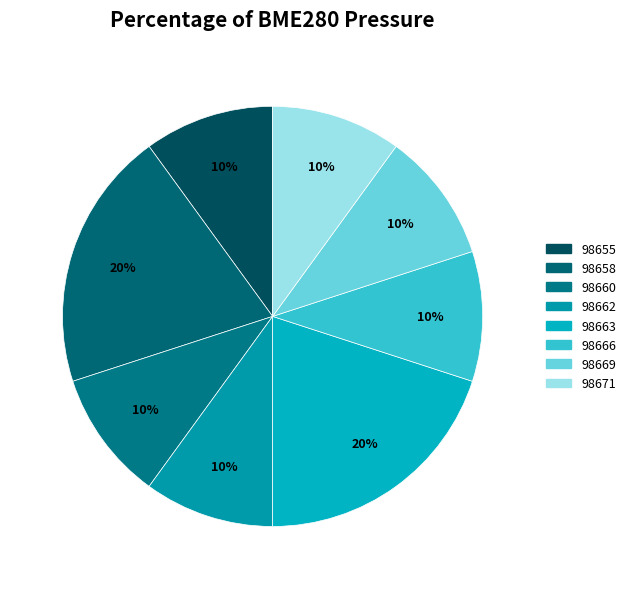

Count the number of slices in the pie.

8